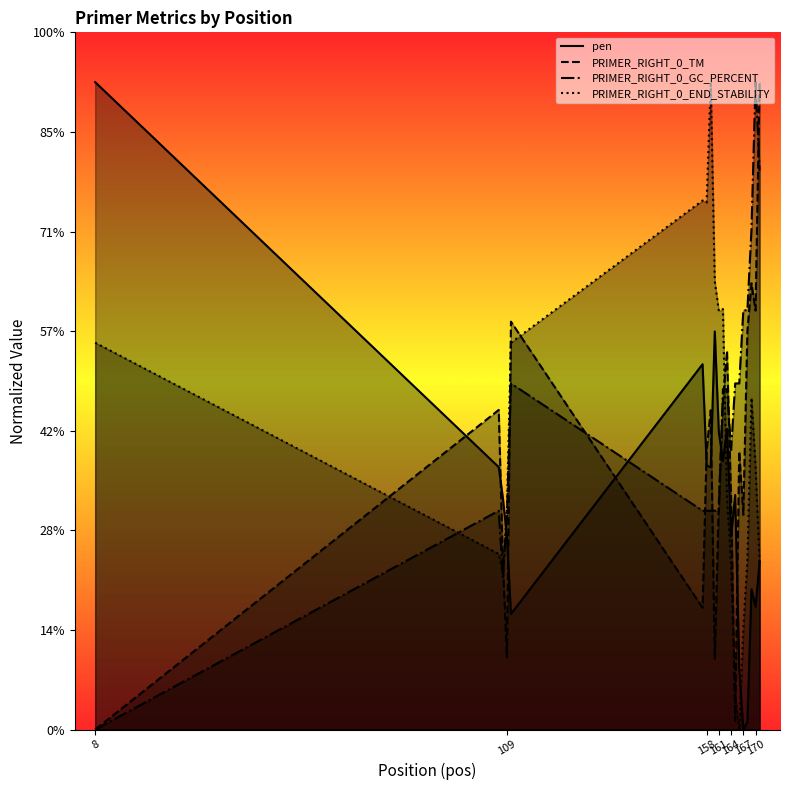

Rank the series by their average value, from lowest to highest.

pen, PRIMER_RIGHT_0_TM, PRIMER_RIGHT_0_END_STABILITY, PRIMER_RIGHT_0_GC_PERCENT